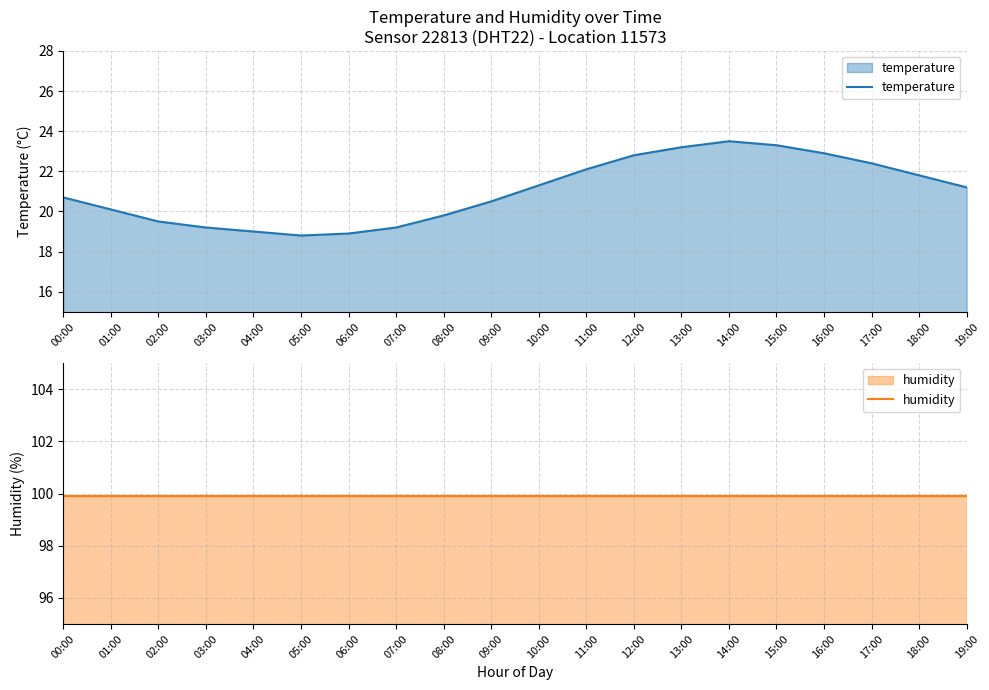

Rank the series by their maximum value, from highest to lowest.

humidity, temperature